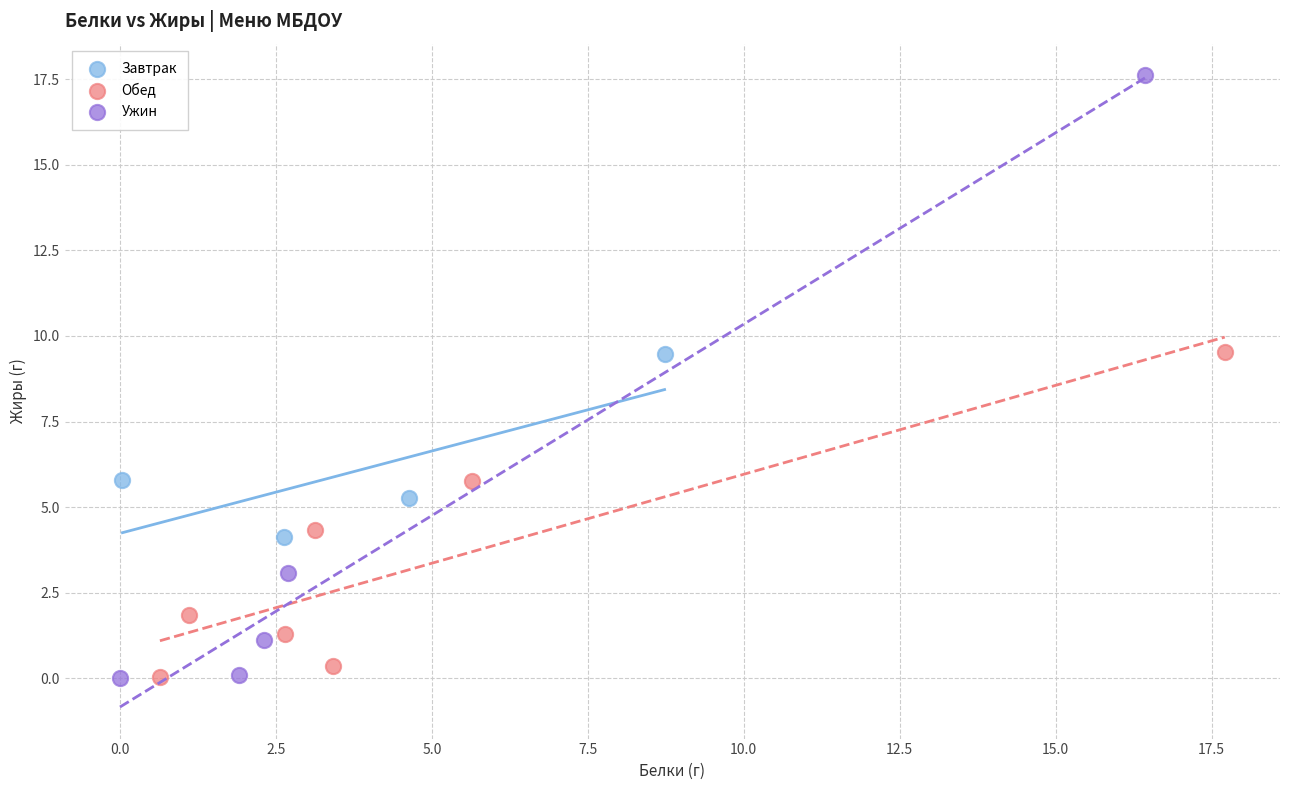

Which series reaches the maximum Y coordinate?

Ужин